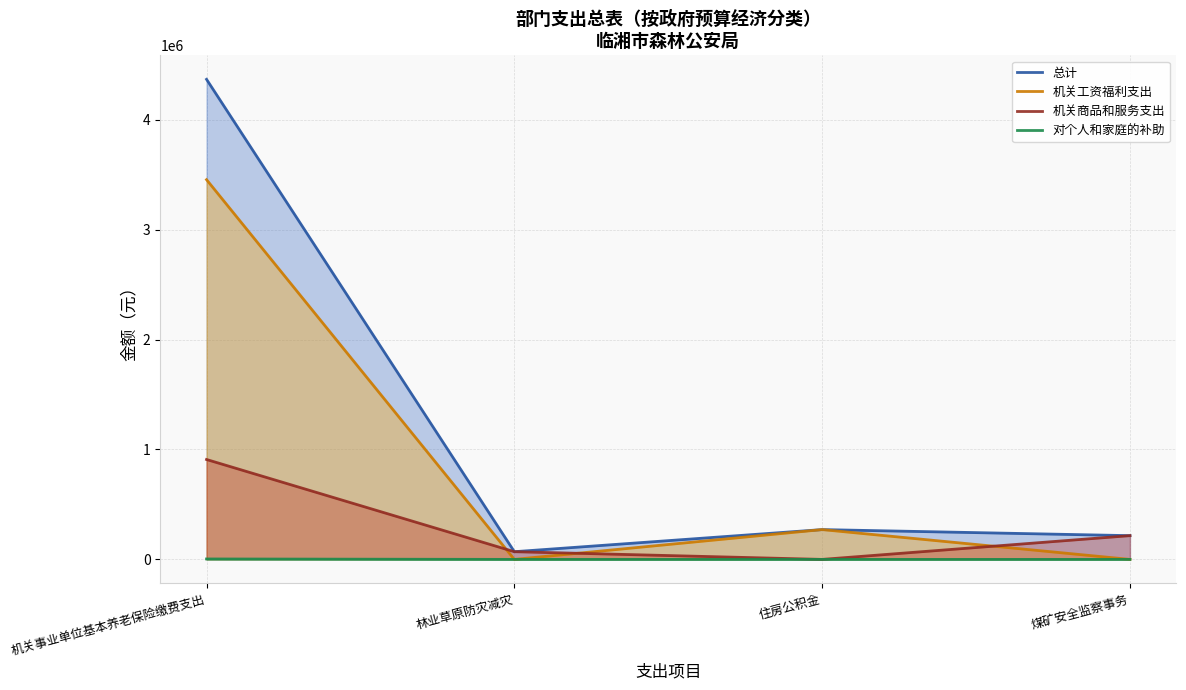

Rank the series by their average value, from highest to lowest.

总计, 机关工资福利支出, 机关商品和服务支出, 对个人和家庭的补助